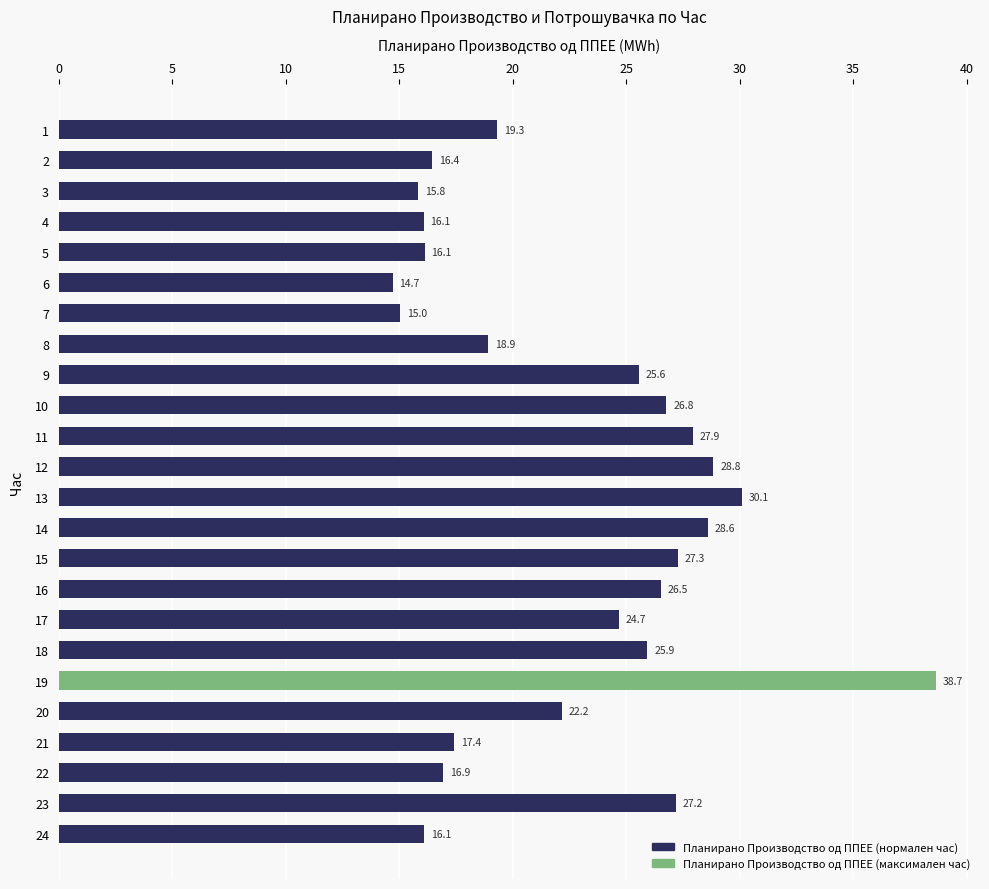

Is it true that the value at 5 is 25.1?

False